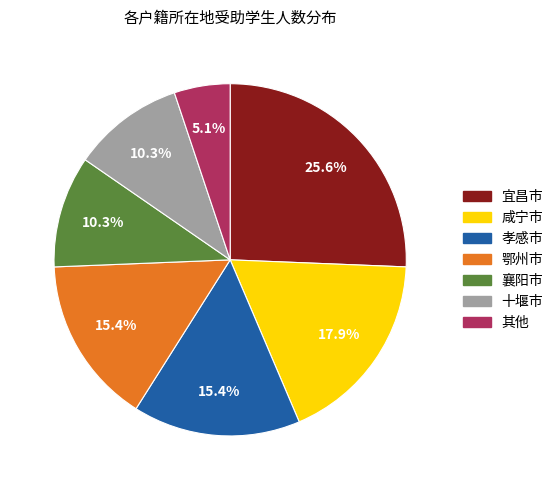

Does any single category account for the majority?

No